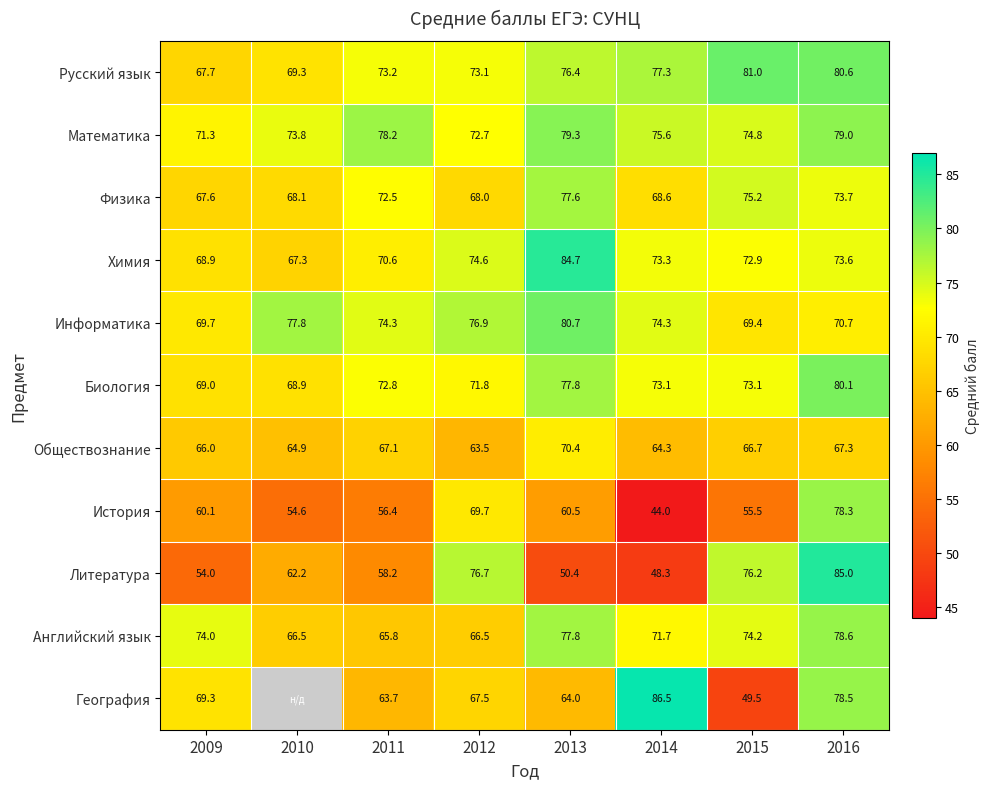

Between 2011 and 2013, which series saw the biggest shift?

Химия